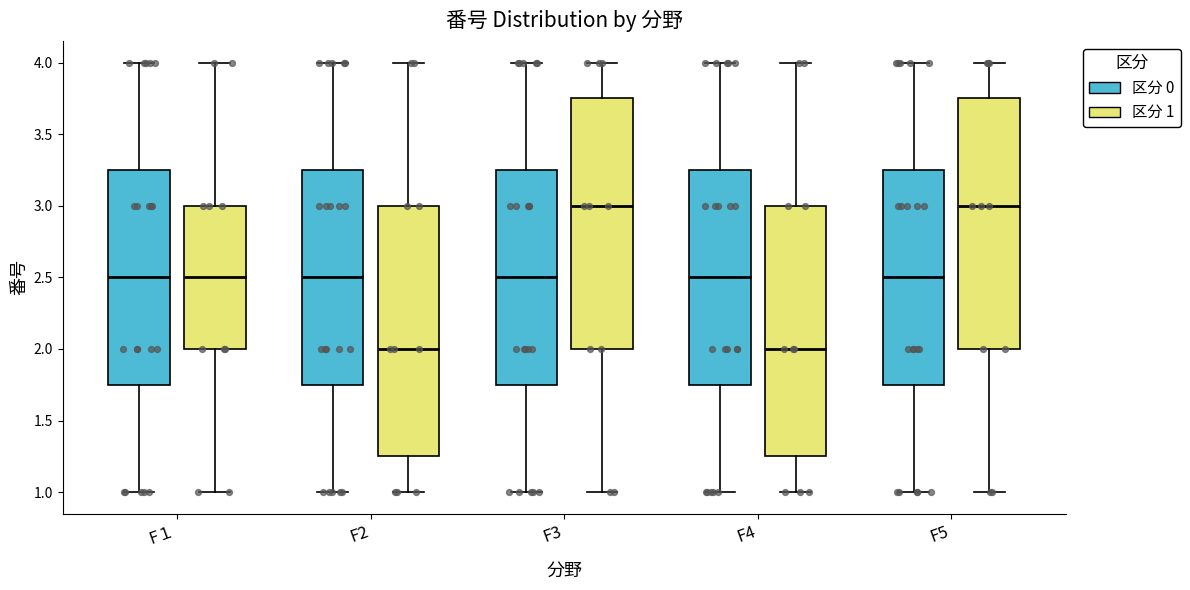

Where does the upper whisker of the box for F3 (区分 1) end on the y-axis? The values are not printed on the chart, so give them approximately, as read against the axis.

4.00